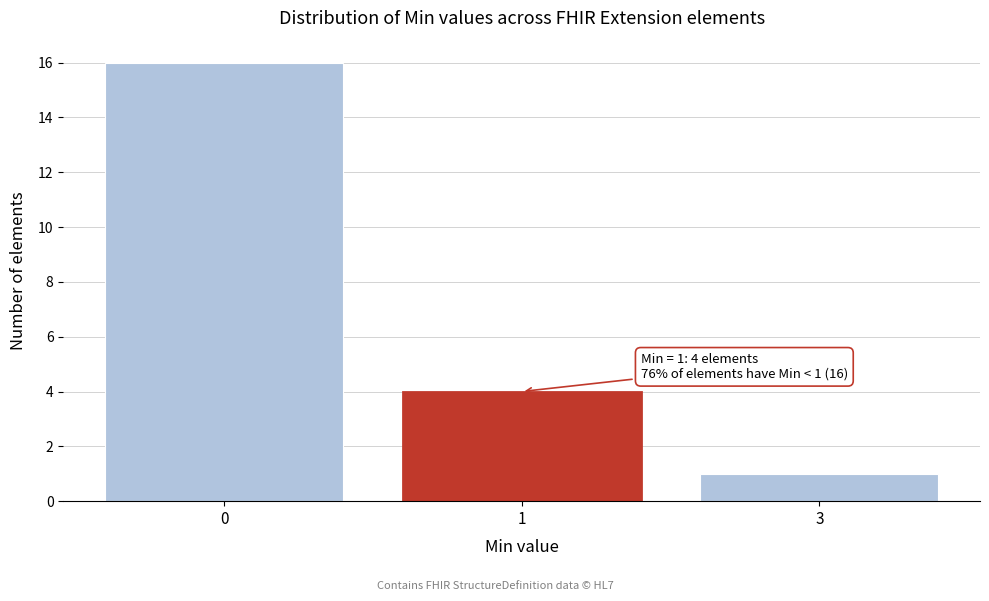

Reading left to right, extract all data points from this chart.

0=16	1=4	3=1